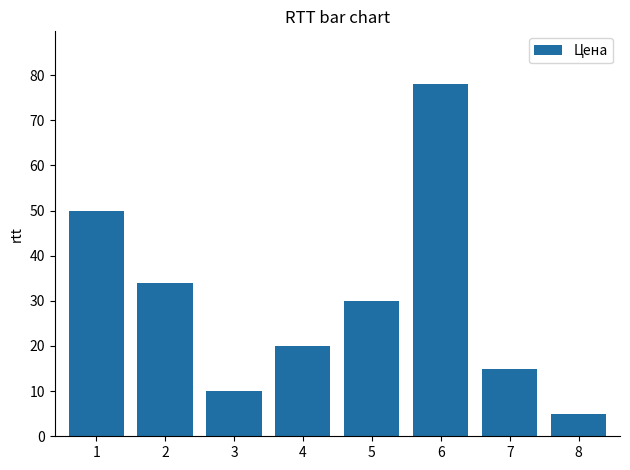

Reading right to left, what are all the values shown in this chart?

8=5	7=15	6=78	5=30	4=20	3=10	2=34	1=50